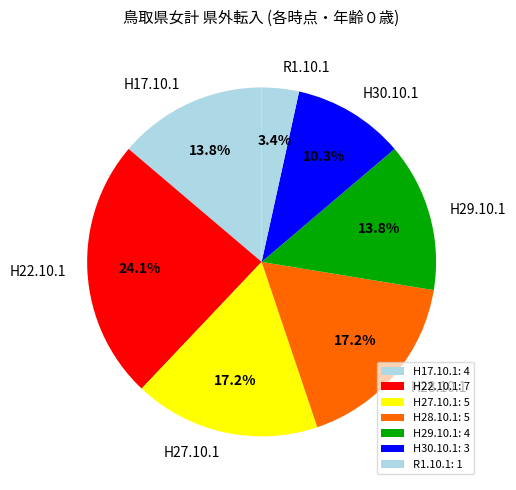

Count the number of slices in the pie.

7